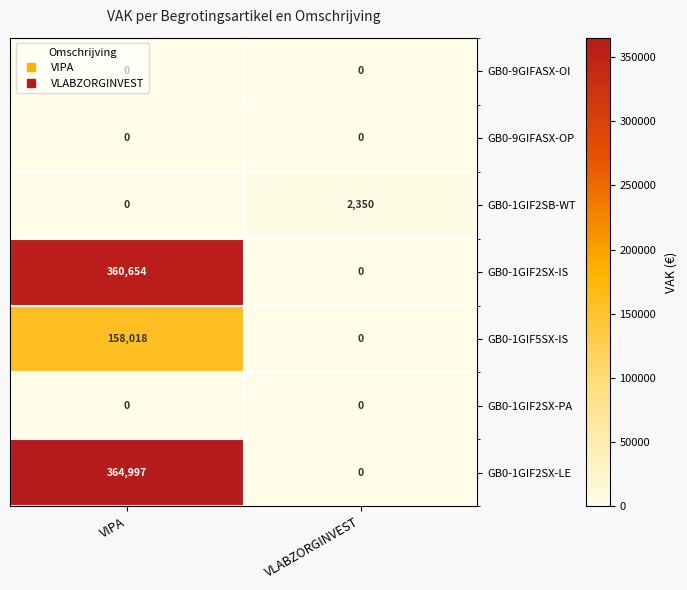

Which series has the widest spread of values?

GB0-1GIF2SX-LE